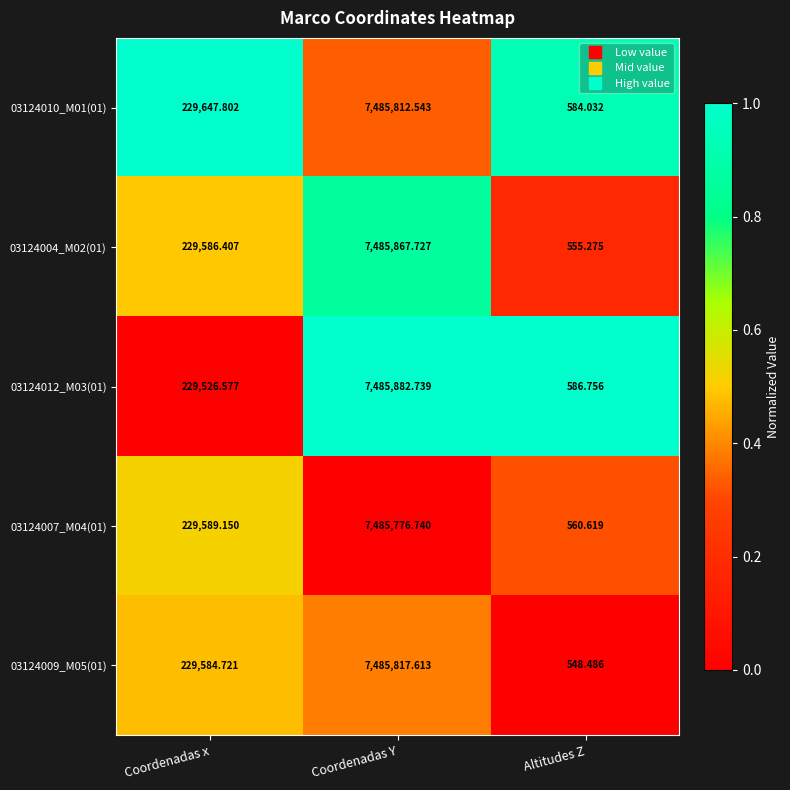

Which series has the widest spread of values?

03124004_M02(01)